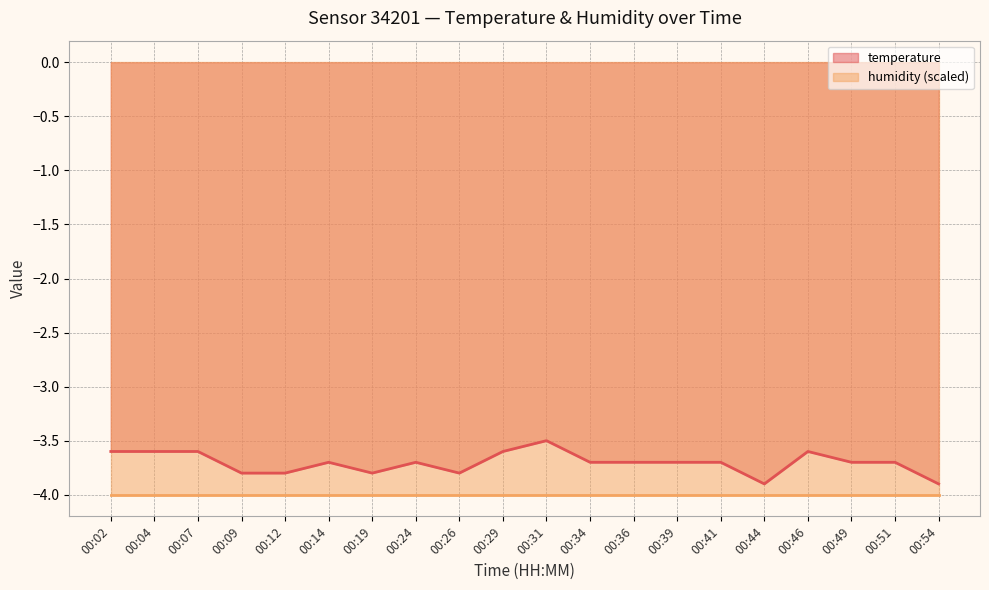

Which category has the highest value in the temperature series?

00:31